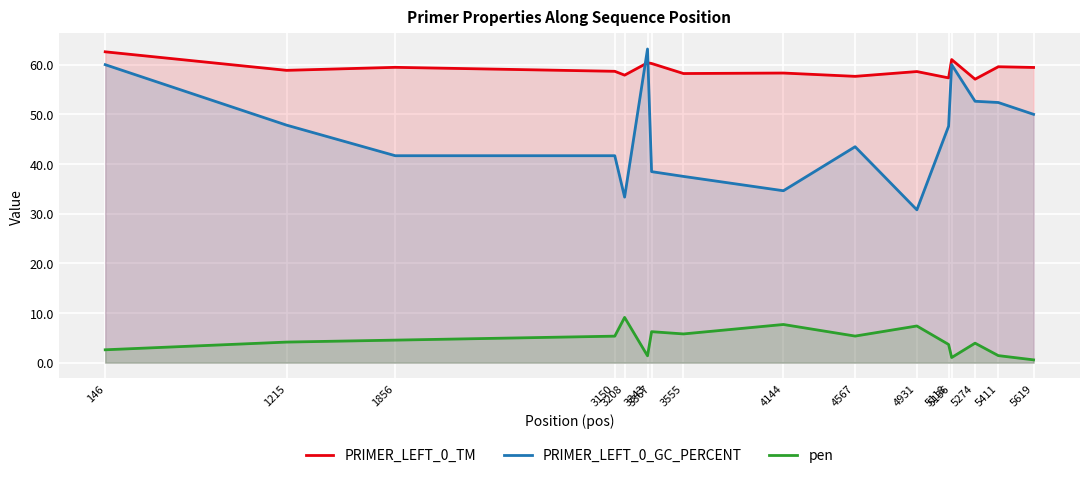

What is the difference between the highest and lowest values at 4567?

52.3